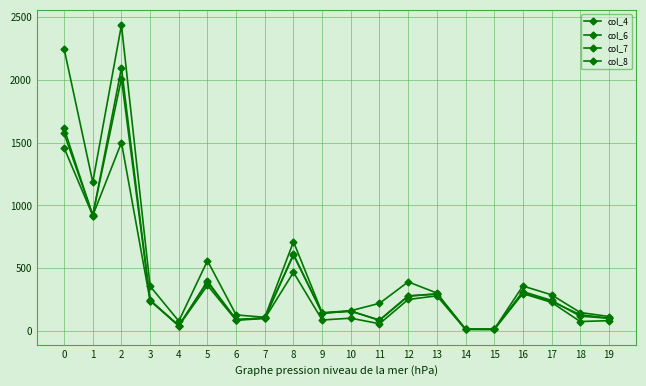

How many lines are shown in the chart?

4